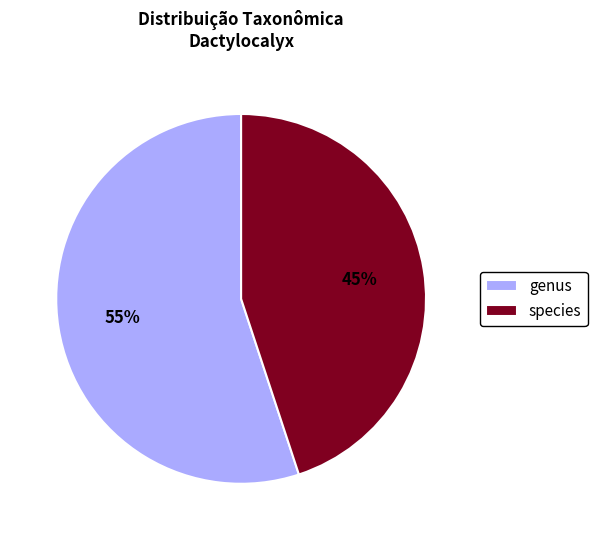

What percentage is the genus slice, to the nearest percent?

55%